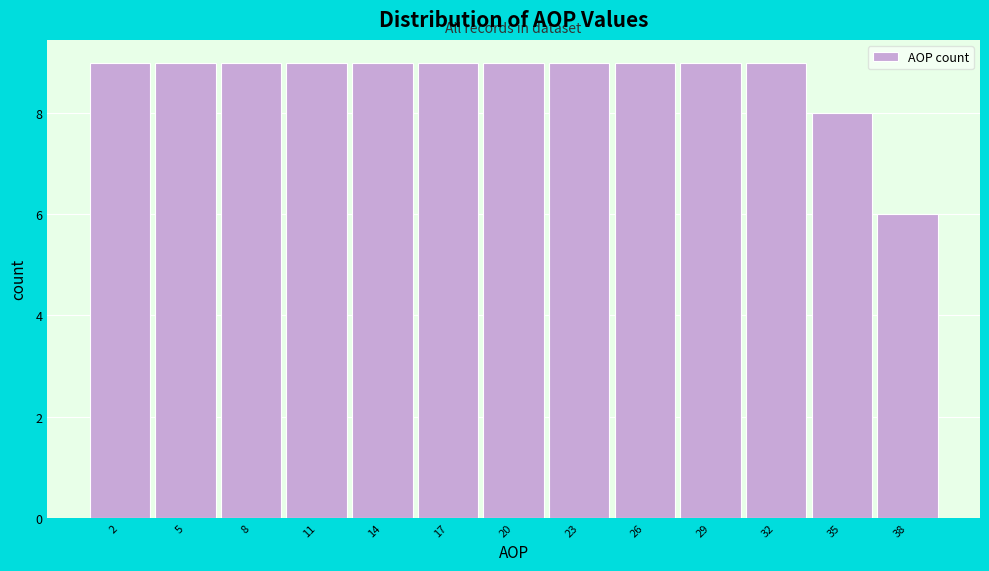

What is the height of the bar covering 27.5 to 30.5 on the x-axis? The values are not printed on the chart, so give them approximately, as read against the axis.

9